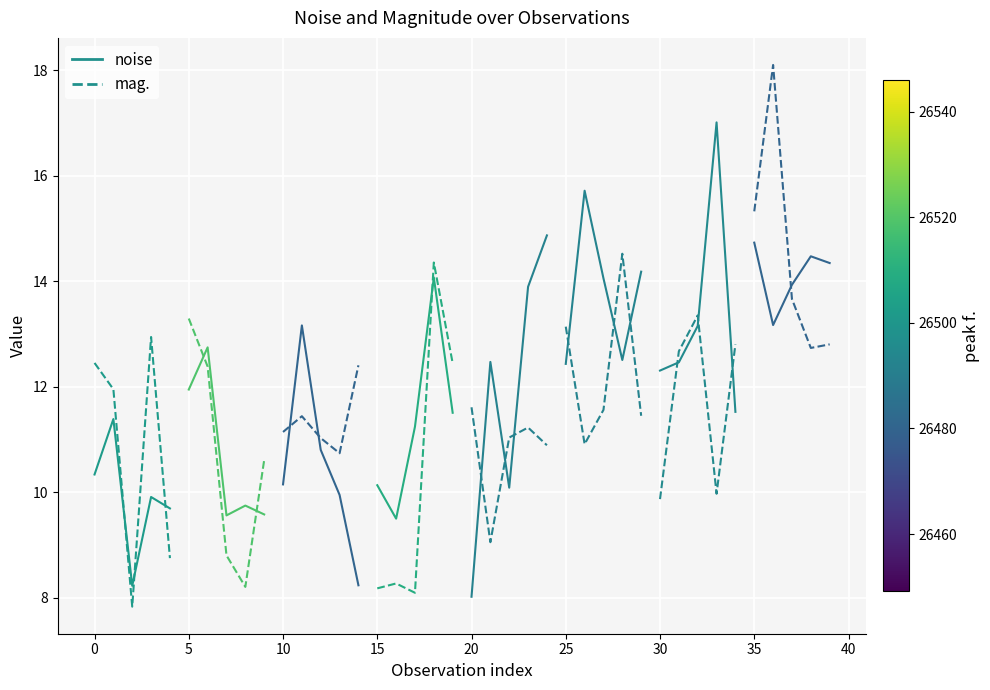

What is the average value of the mag._seg_0 series?

10.8